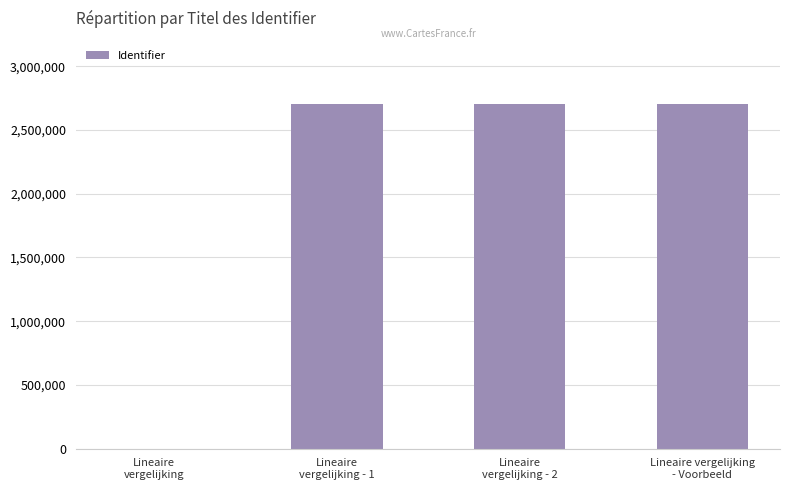

How many series are shown in this chart?

1